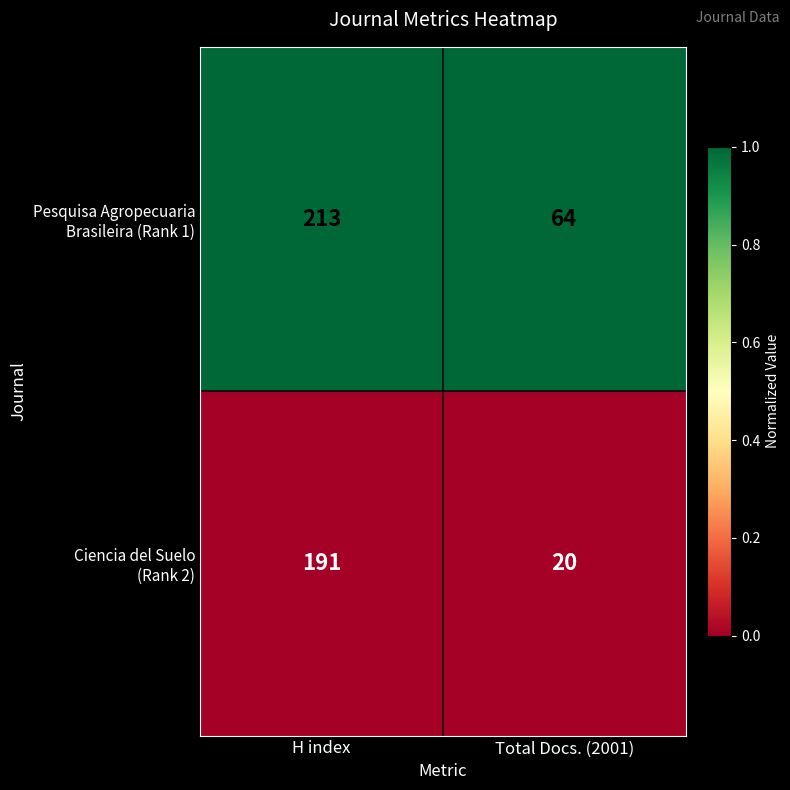

Which category has the lowest value across all series?

Total Docs. (2001)